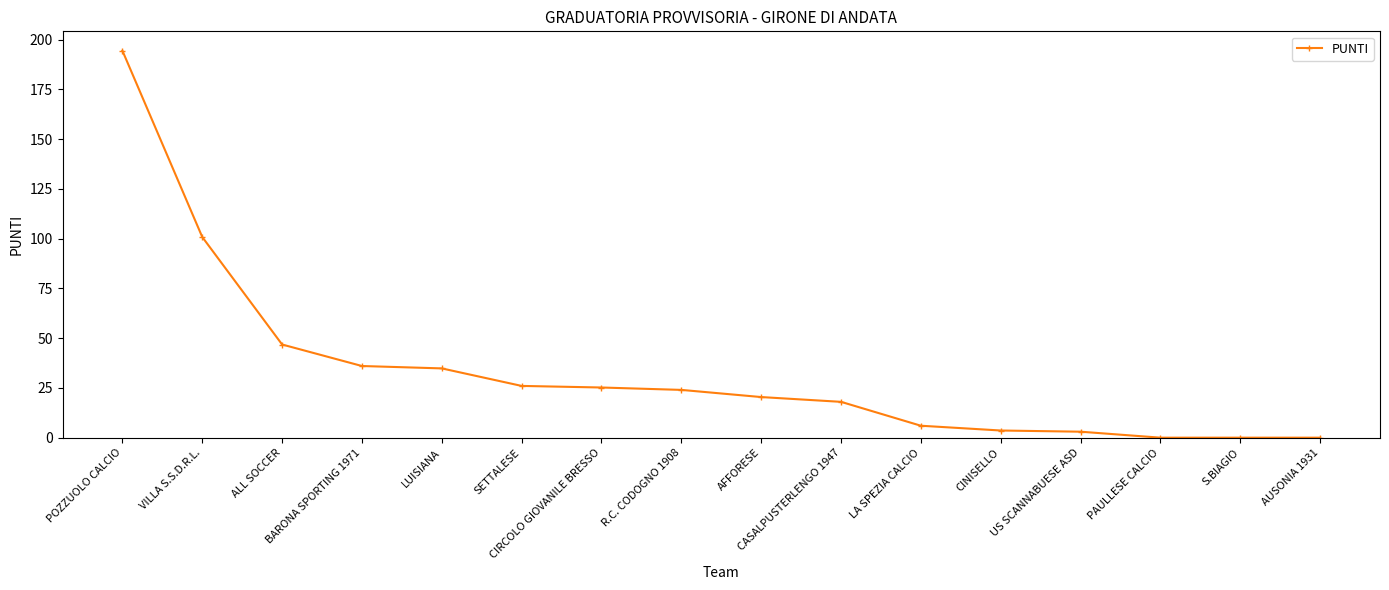

True or false: the data shows 18.0 at CASALPUSTERLENGO 1947.

True